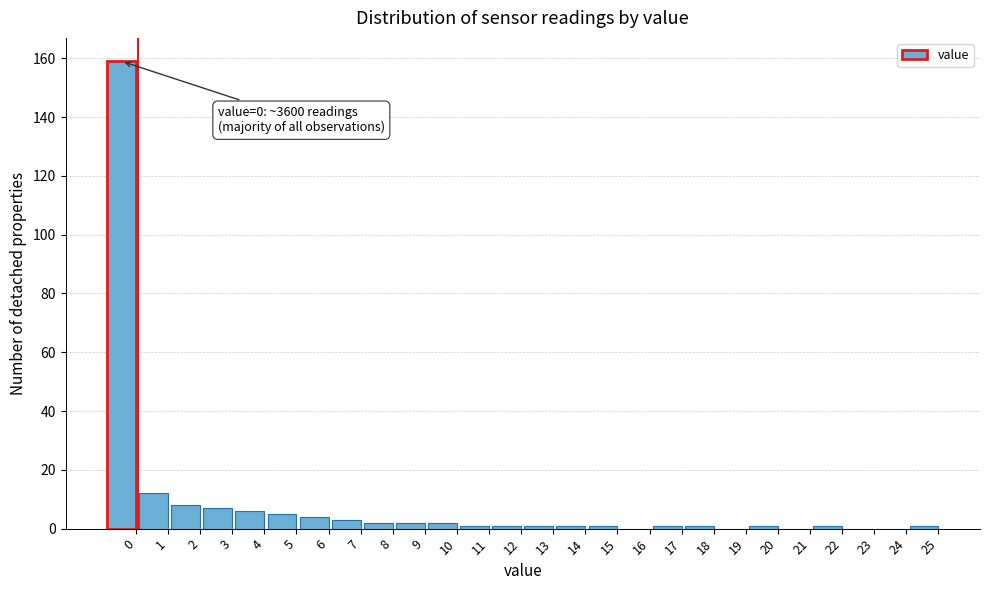

Reading left to right, transcribe all the data shown in this chart.

0=159	1=12	2=8	3=7	4=6	5=5	6=4	7=3	8=2	9=2	10=2	11=1	12=1	13=1	14=1	15=1	16=0	17=1	18=1	19=0	20=1	21=0	22=1	23=0	24=0	25=1